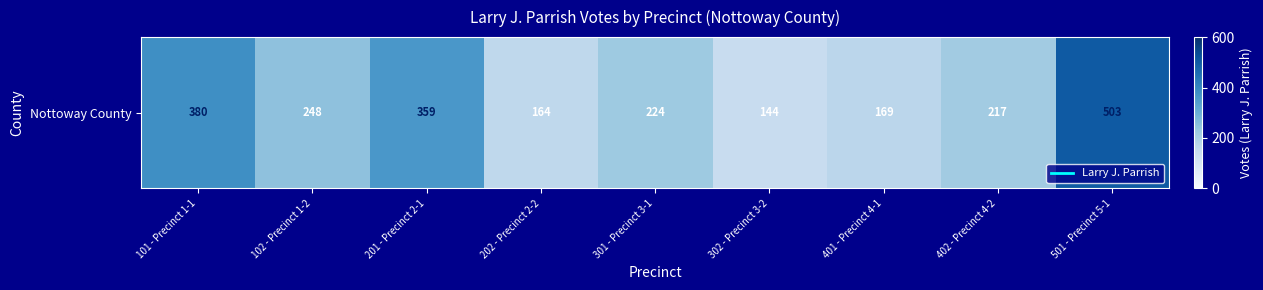

Where is the data nearest to the value 323?

201 - Precinct 2-1